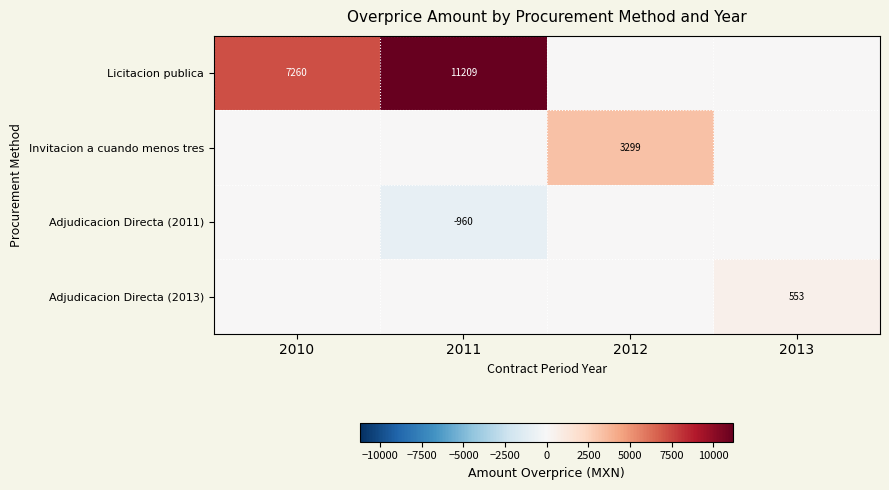

The Adjudicacion Directa (2011) series shows -1685 at 2011. True or false?

False